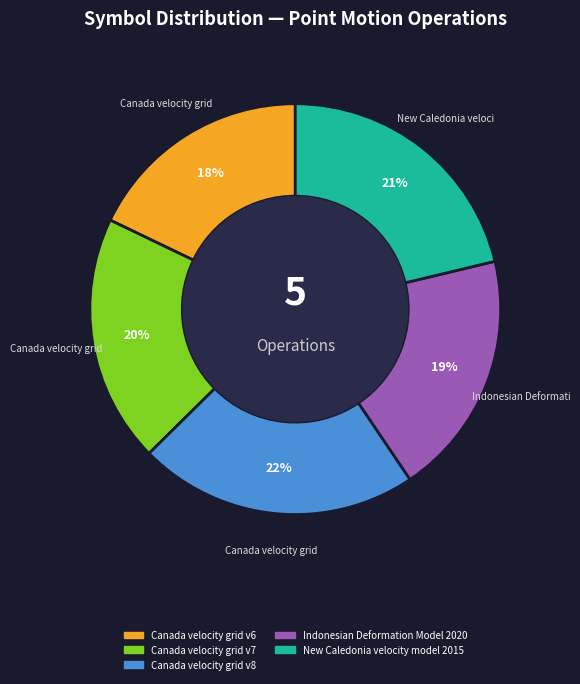

How many slices are in this pie chart?

5